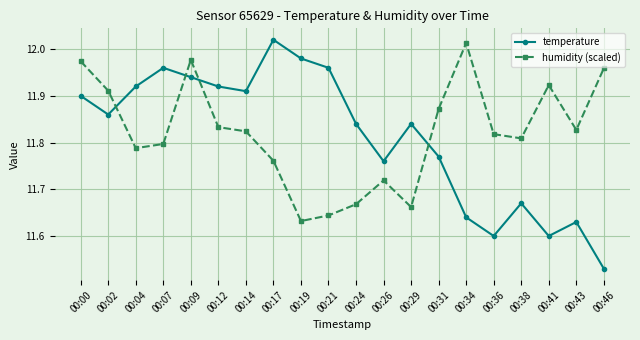

What is the sum of the humidity (scaled) values at 00:14 and 00:31?

23.7